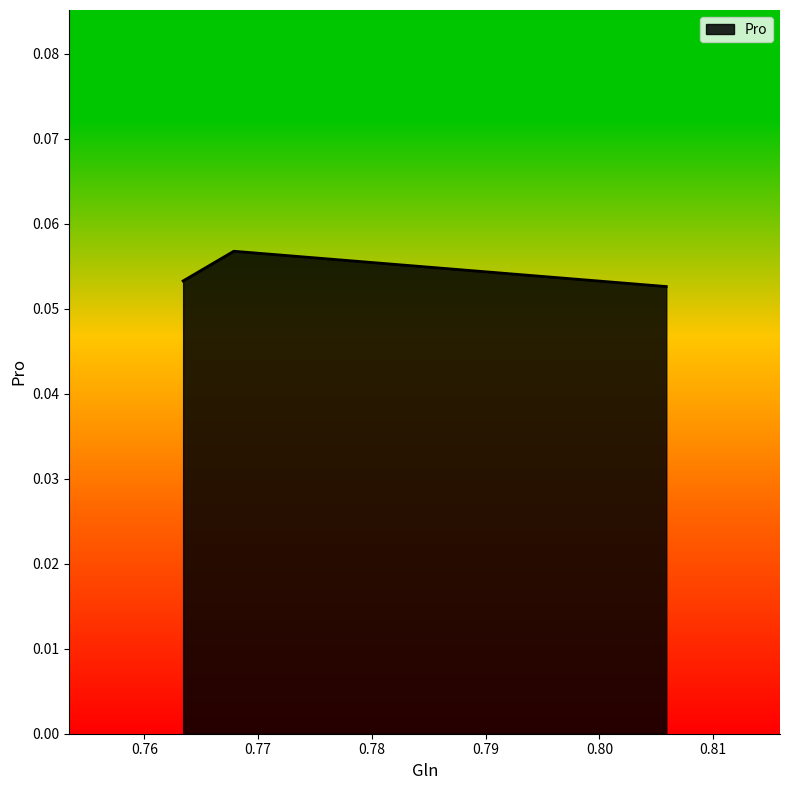

Count the values in the range 0 to 1.

3